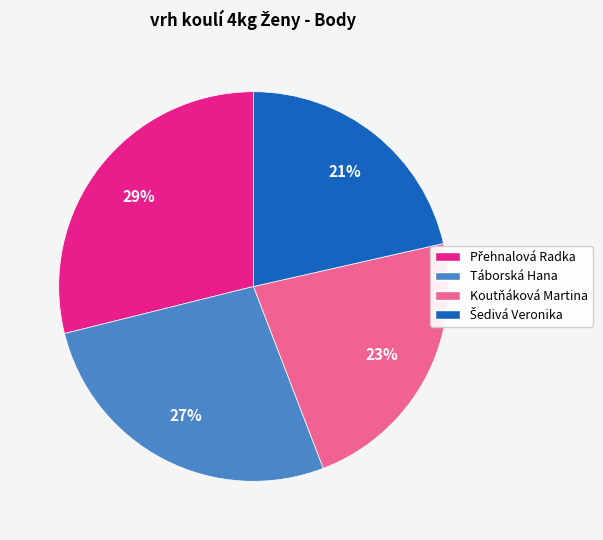

To the nearest percent, what is the average slice percentage?

25%